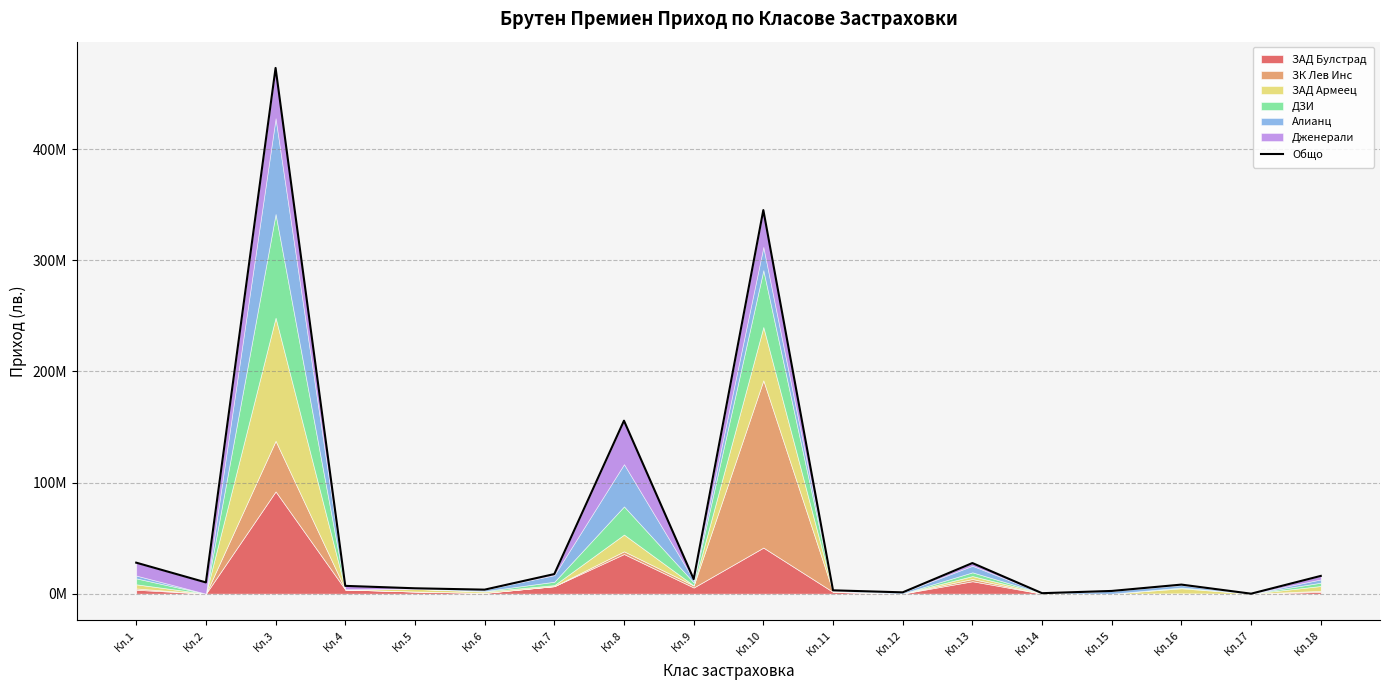

At which category does the data reach its first local peak?

Кл.3